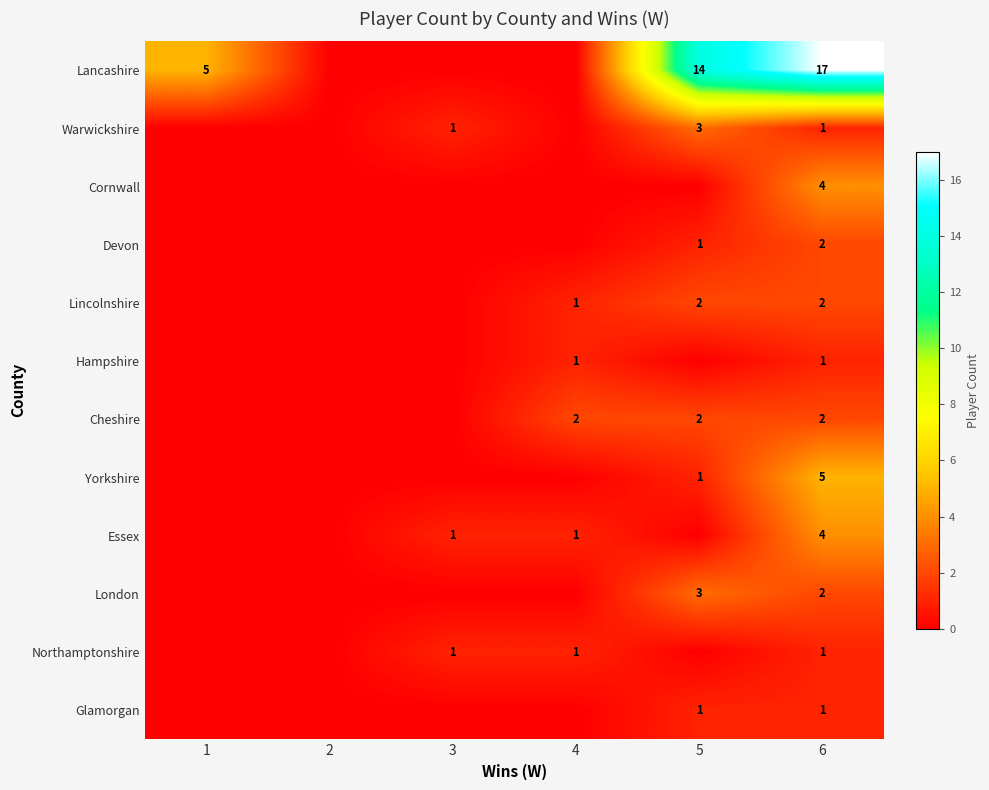

What is the total value across all series at 6?

42